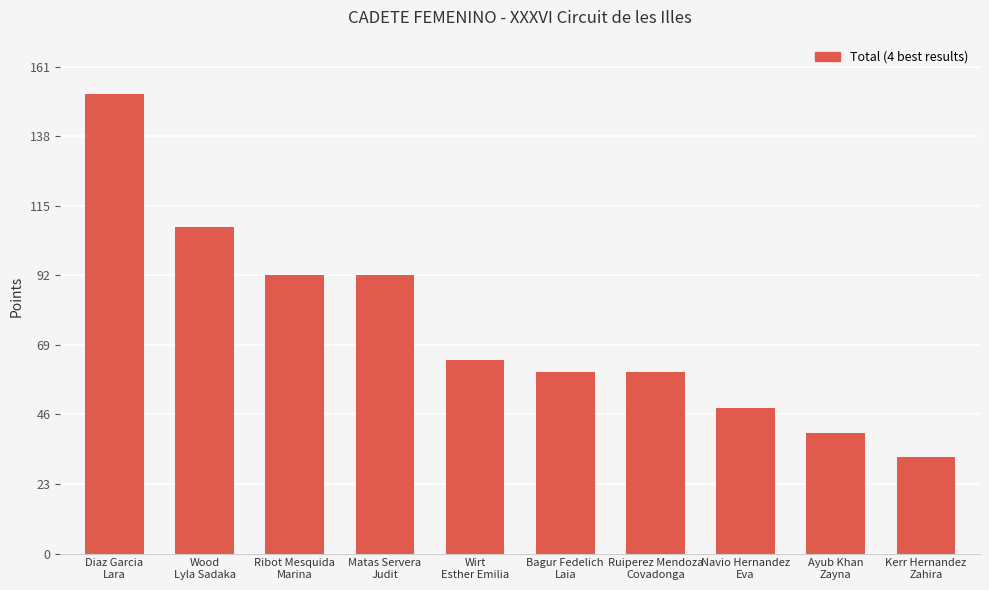

Is it true that the value at Bagur Fedelich
Laia is 60?

True